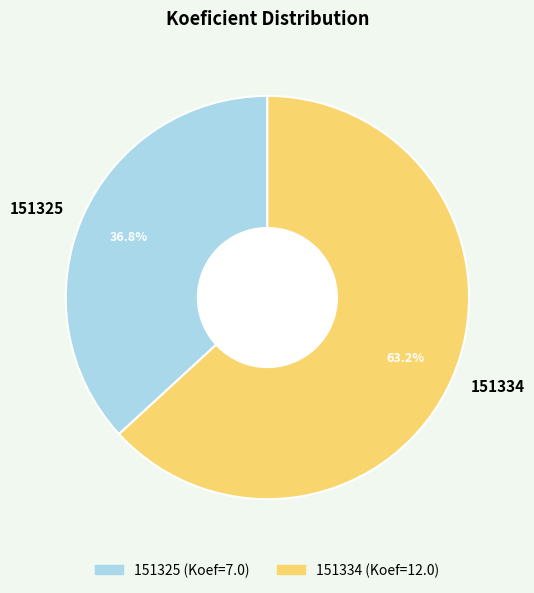

Combined, what portion of the pie is 151325 and 151334?

100.0%